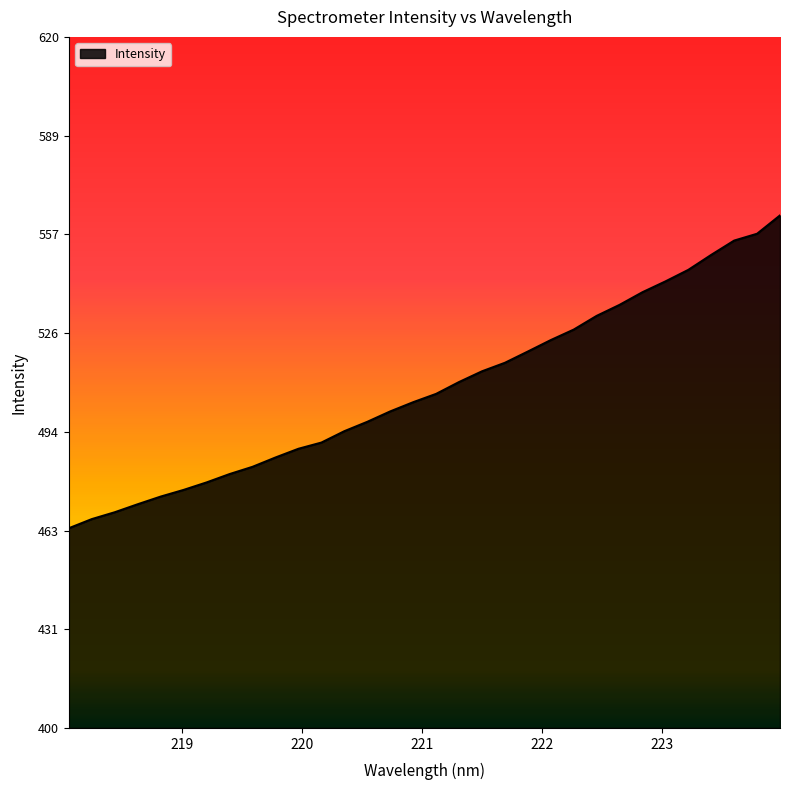

True or false: the data has more than 2 interior local peaks.

False